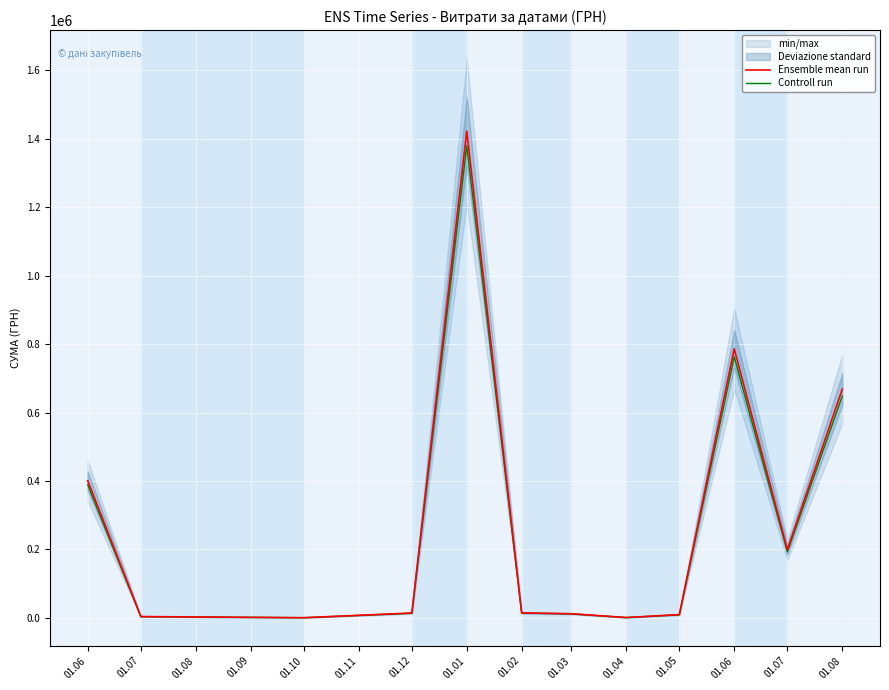

True or false: Controll run has more than 2 points higher than both neighbors.

False